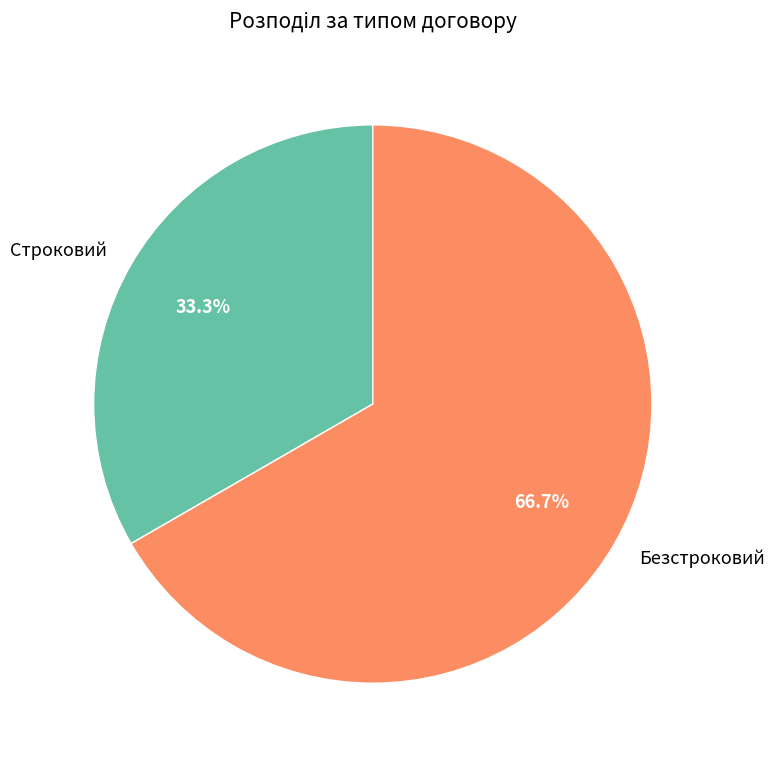

True or false: Безстроковий accounts for 67% of the total.

True